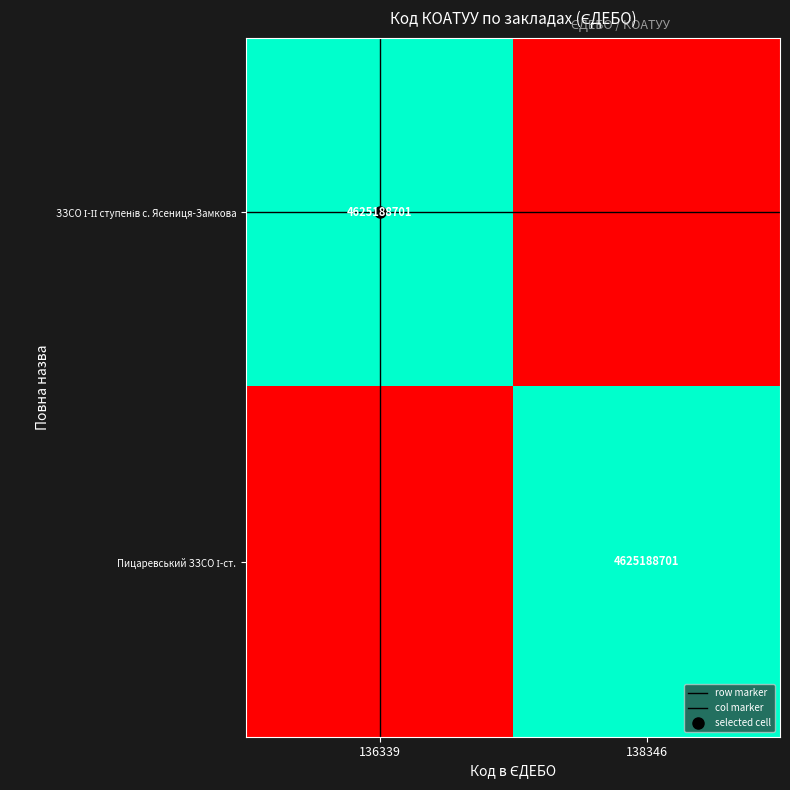

Count the number of categories in the chart.

2